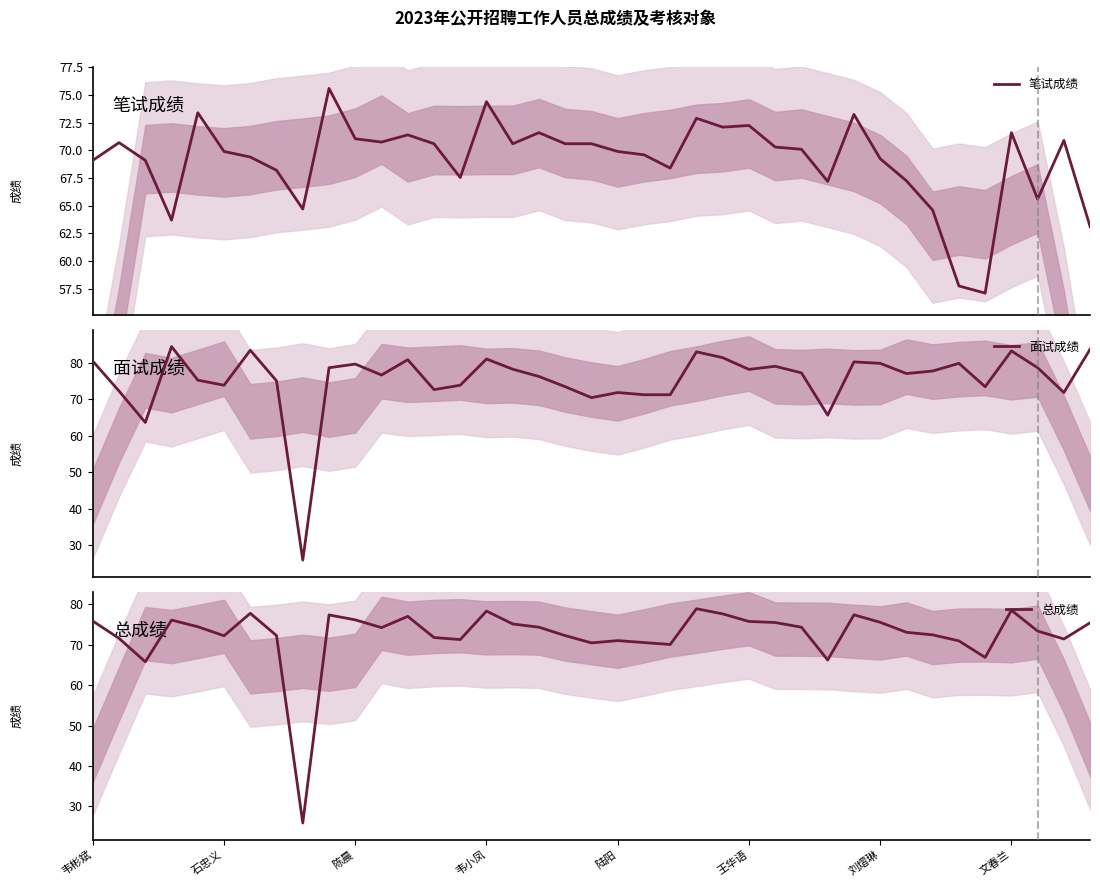

What is the label of the 20th point from the right?

19